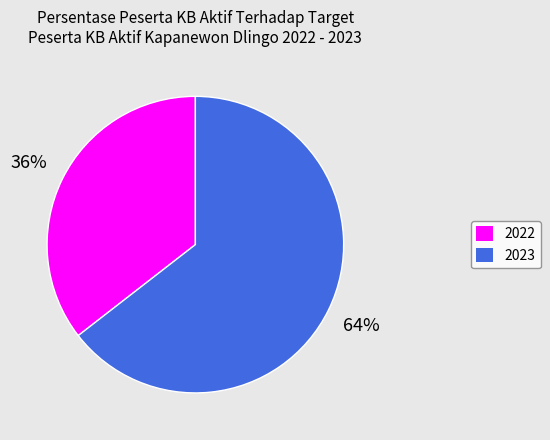

Is there a majority slice in this chart?

Yes